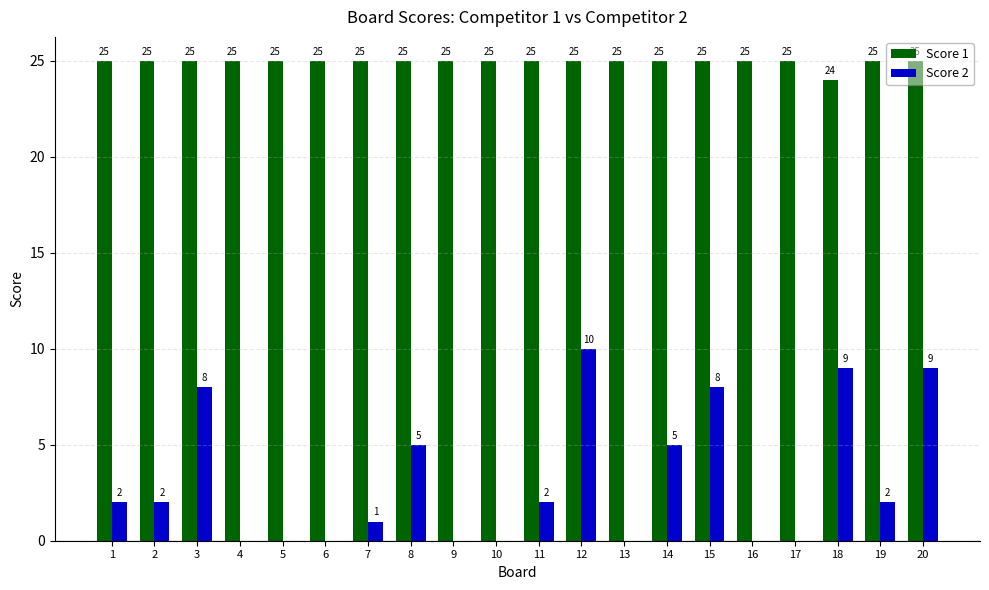

What is the sum of the Score 1 values at 7 and 19?

50